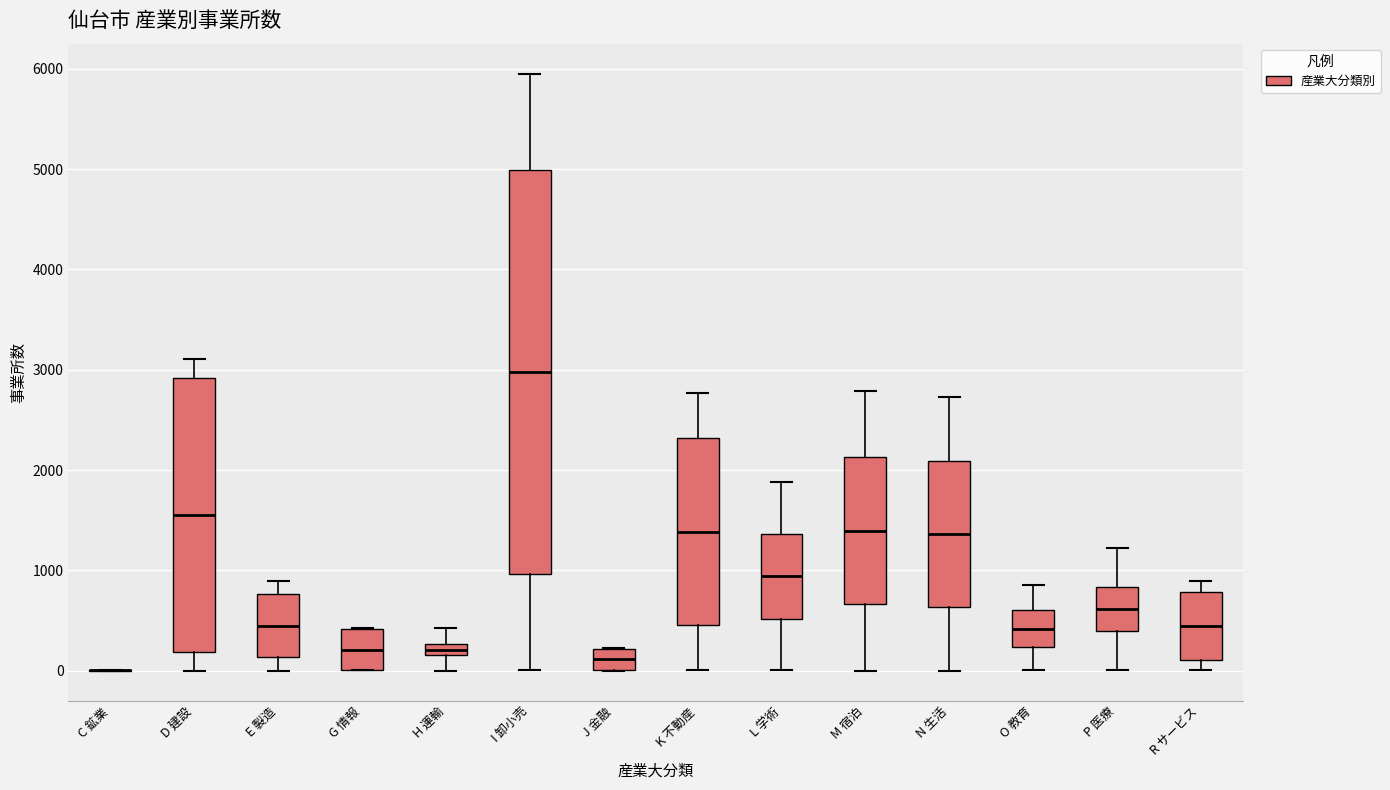

Where is the upper edge of the box for O 教育 on the y-axis? The values are not printed on the chart, so give them approximately, as read against the axis.

600